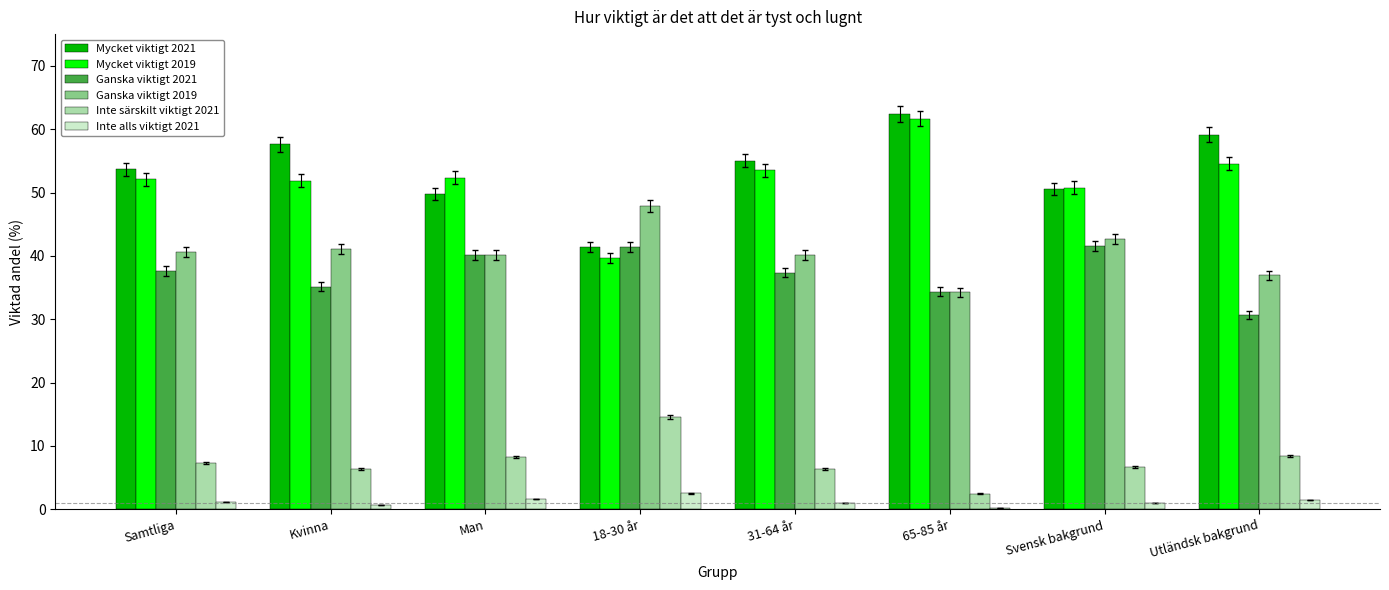

Is it true that Mycket viktigt 2021 equals 50.6 at Svensk bakgrund?

True